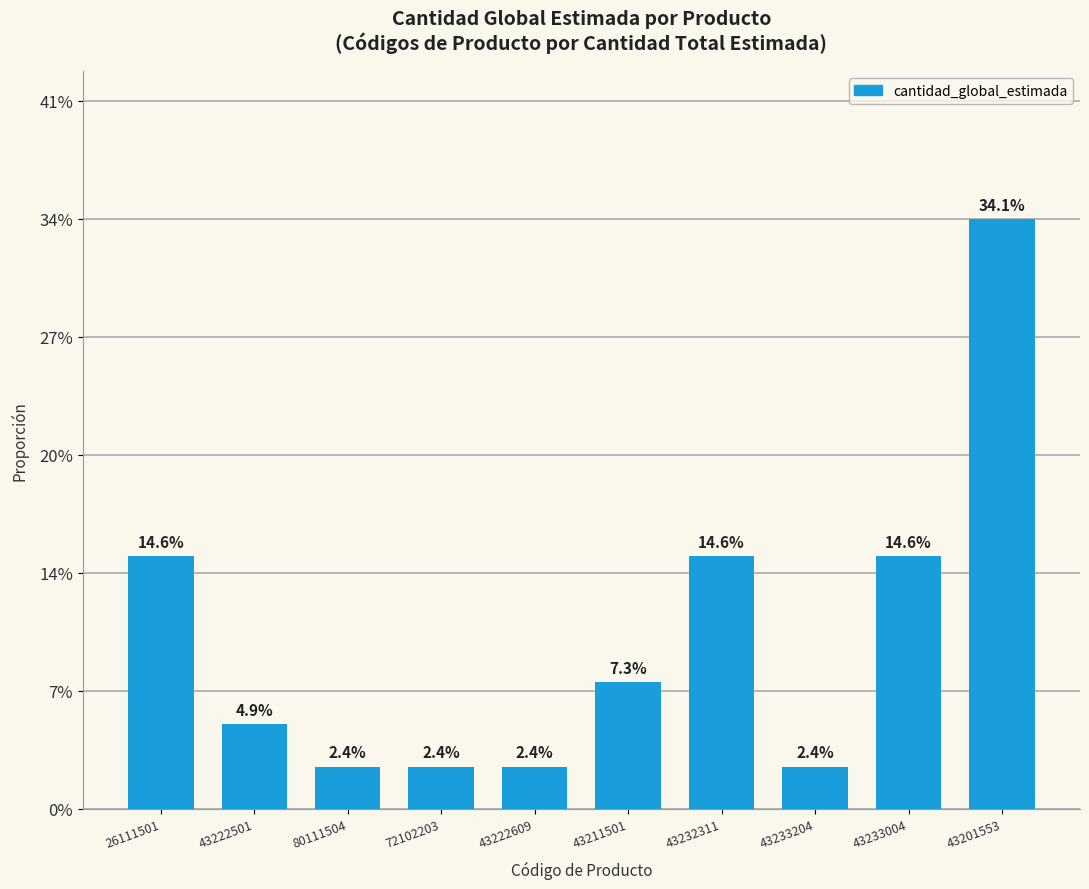

Which has a higher value, 43222501 or 43222609?

43222501